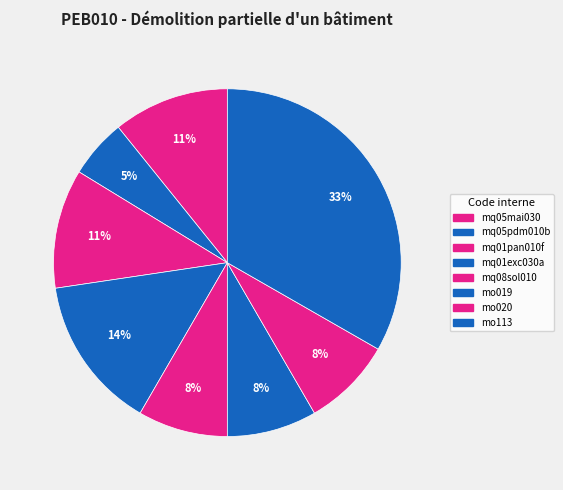

Which slice is the largest?

mo113